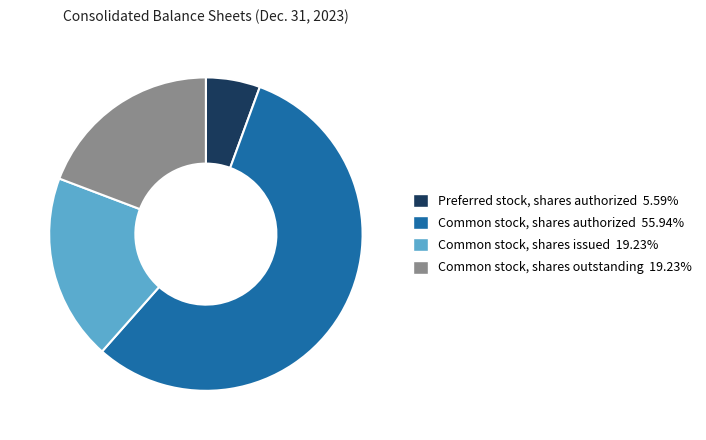

Count the number of slices in the pie.

4